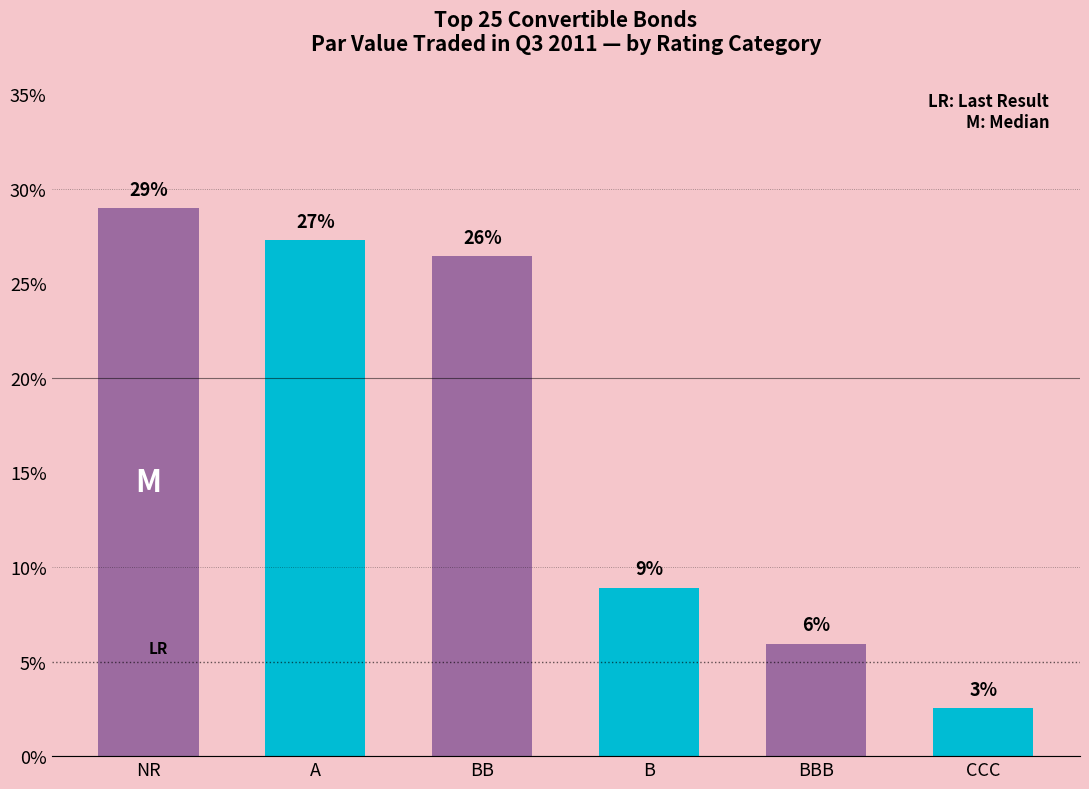

What value does the data have at NR?

29.0